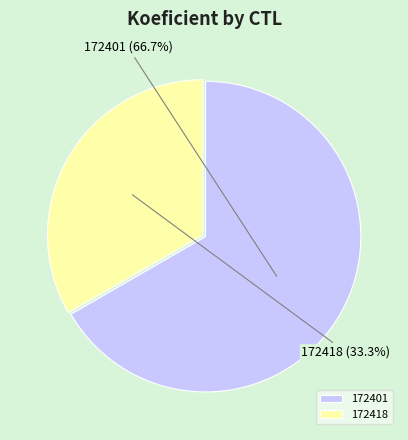

Is it true that 172401 is 80% of the pie?

False